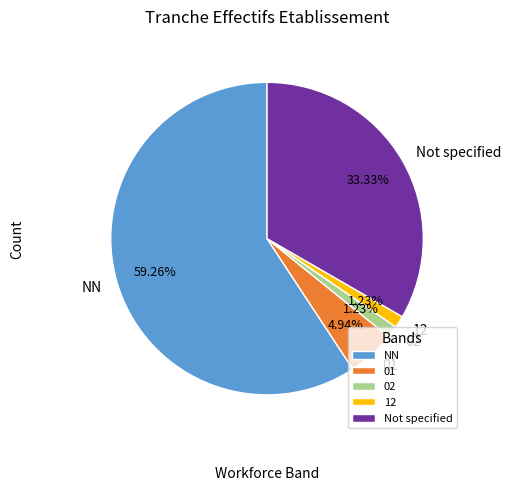

Count the number of slices in the pie.

5